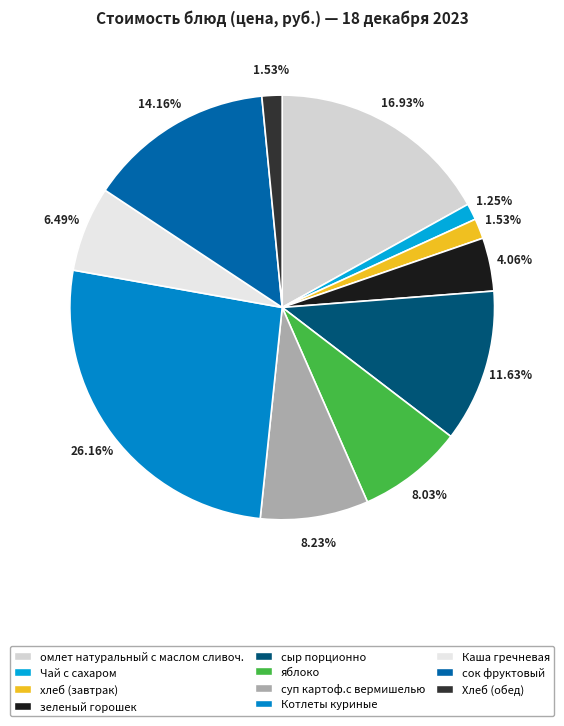

How much of the chart is everything except Котлеты куриные?

73.8%